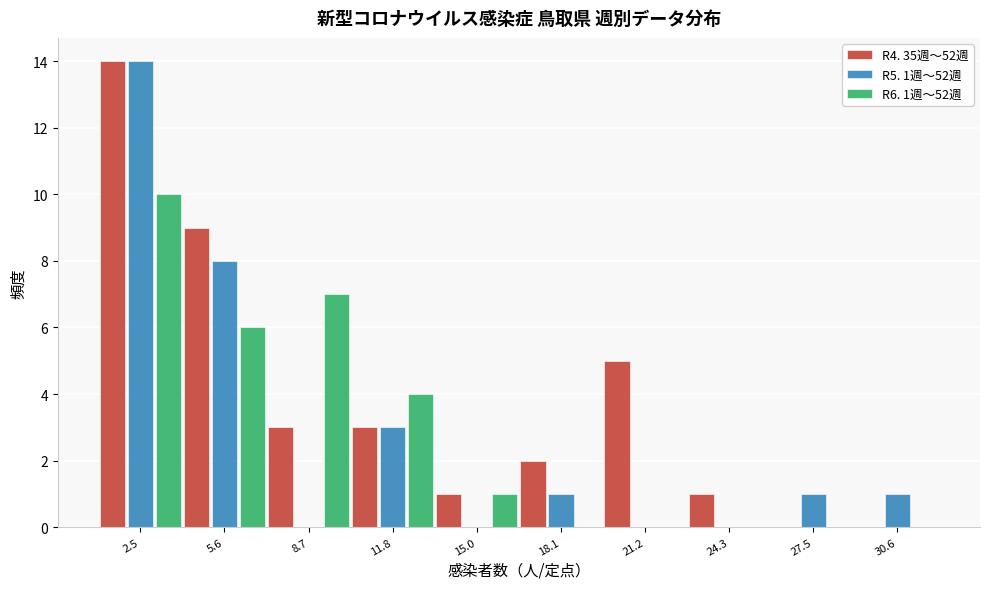

In the R4. 35週～52週 series, which range on the x-axis has the tallest bar?

1.0 to 4.0